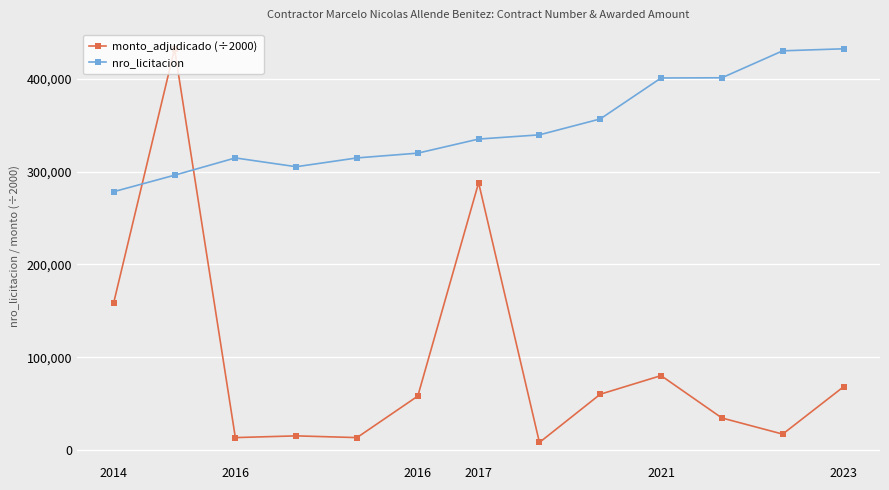

Which series has the largest total across all categories?

nro_licitacion